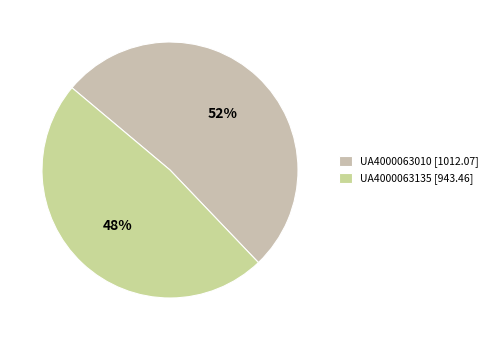

To the nearest percent, what percentage of the pie is UA4000063135?

48%